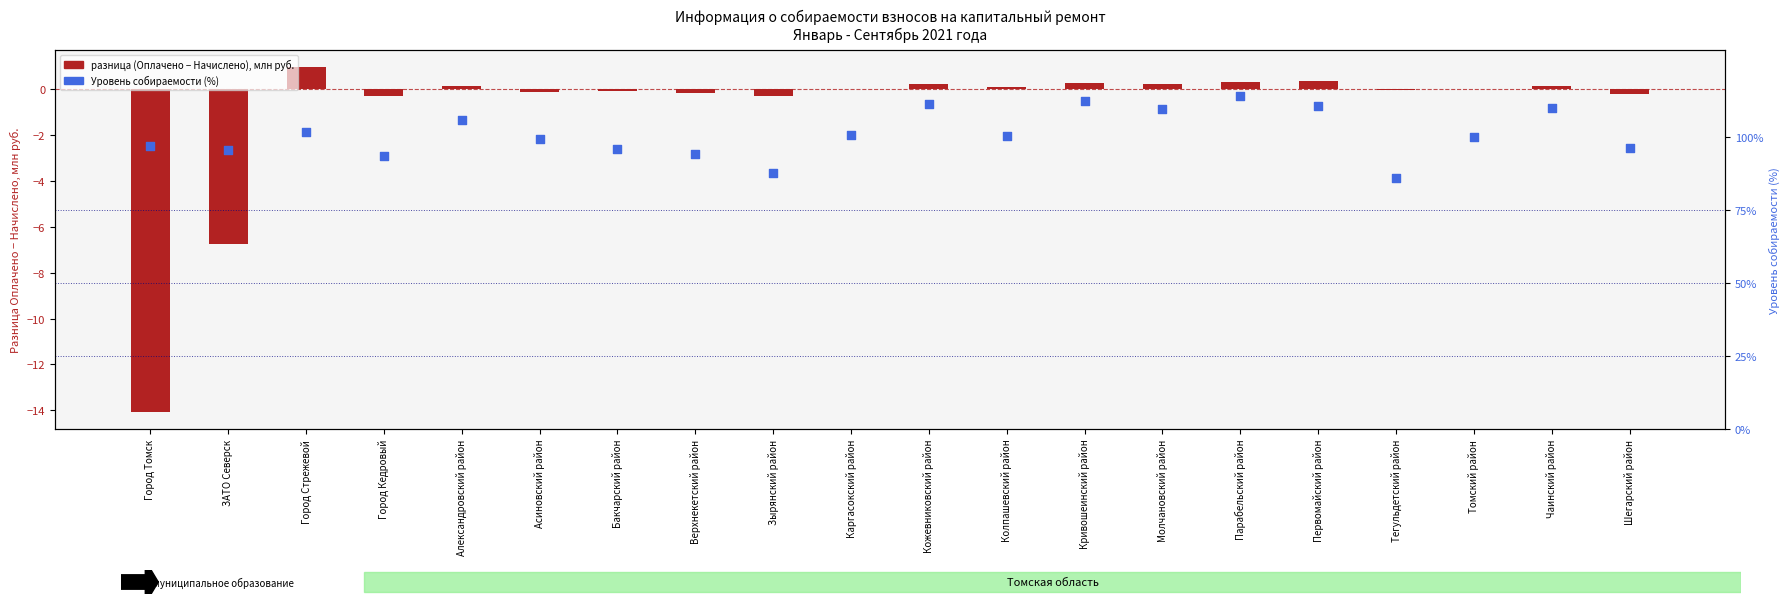

Which series reaches the minimum Y coordinate?

разница (Оплачено − Начислено), млн руб.